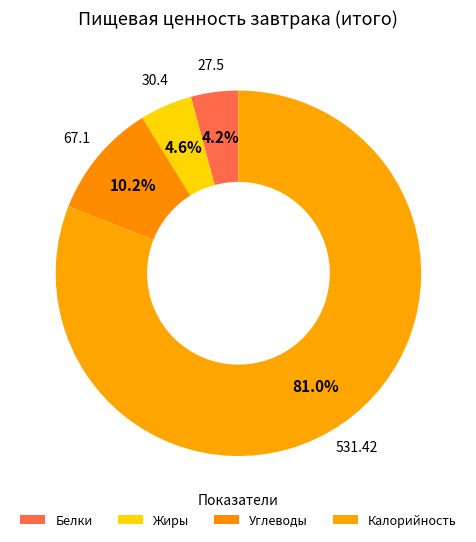

The Белки slice represents 4% of the pie. True or false?

True